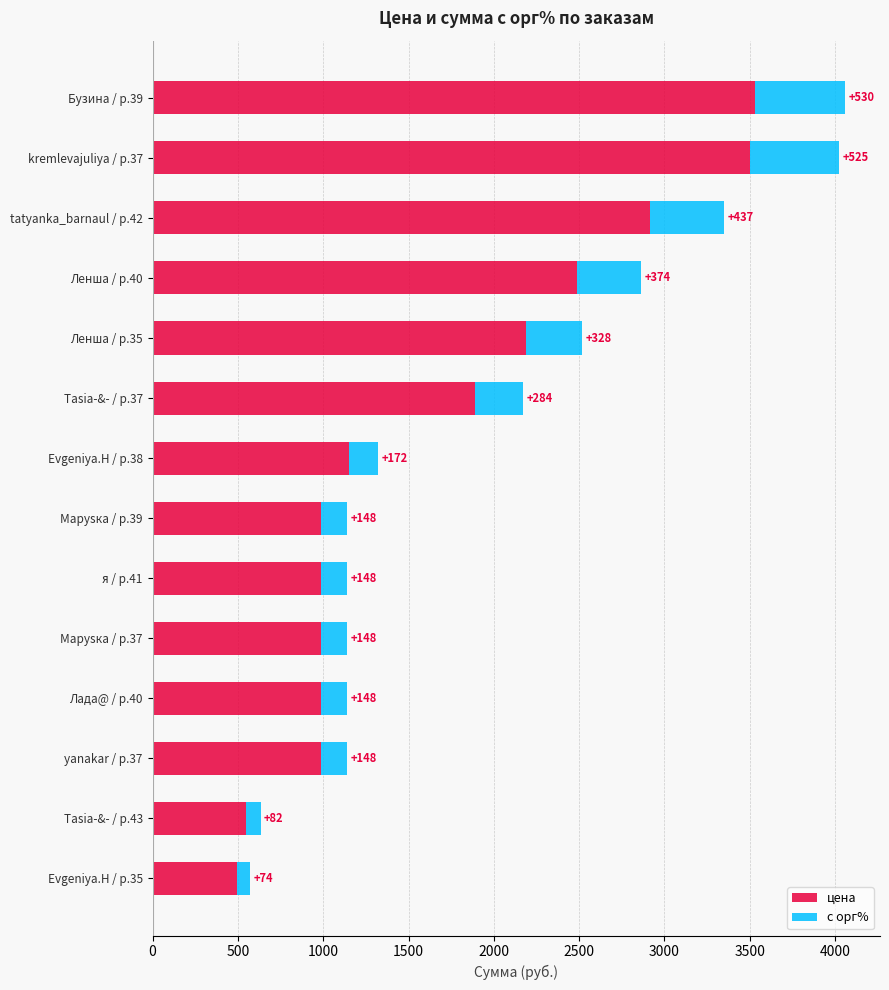

What is the sum of the цена values at Ленша / р.35 and Бузина / р.39?

5721.0